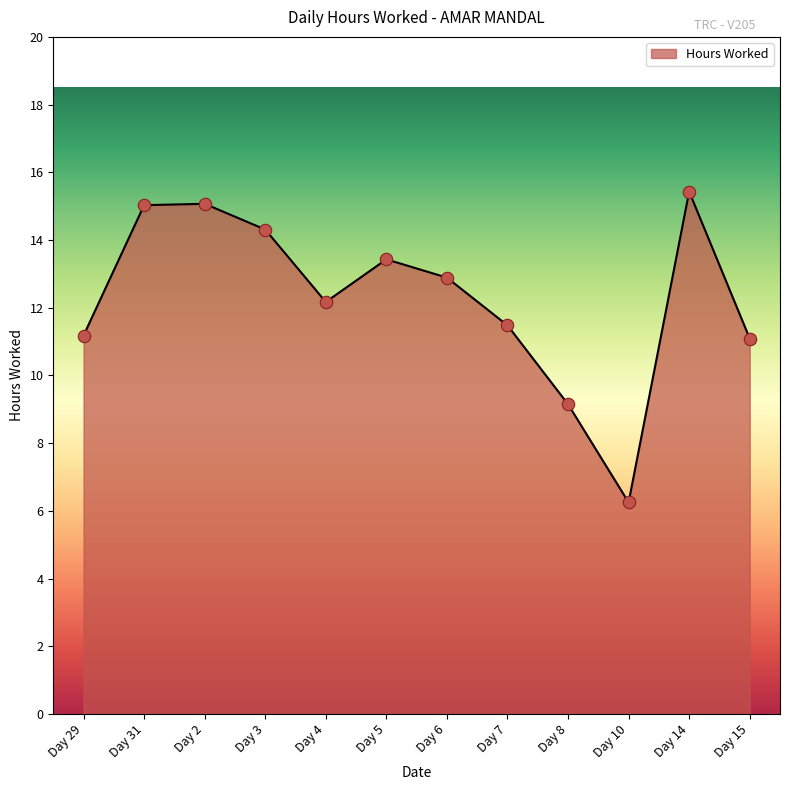

Between Day 6 and Day 15, which is larger?

Day 6